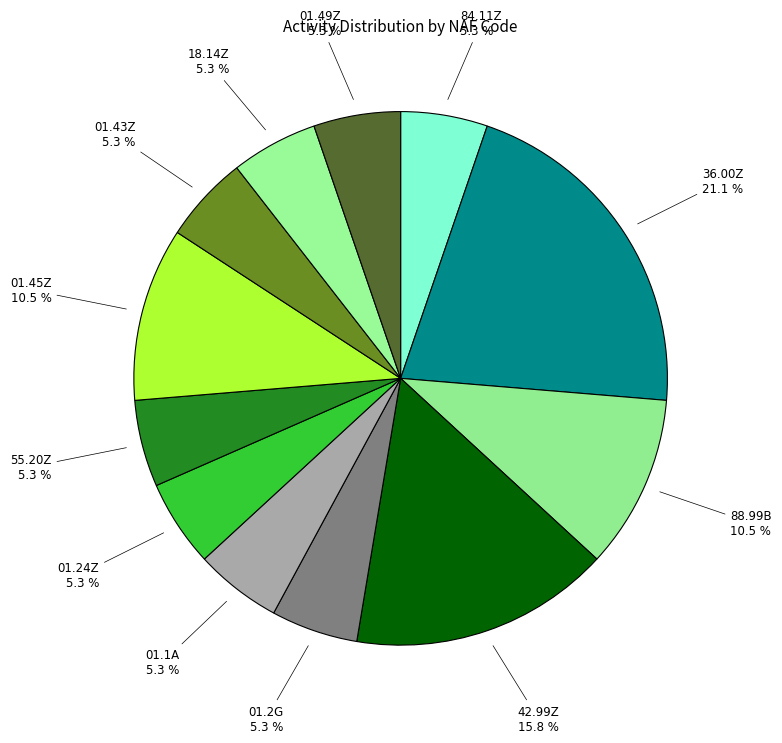

To the nearest percent, what portion does 55.20Z represent?

5%